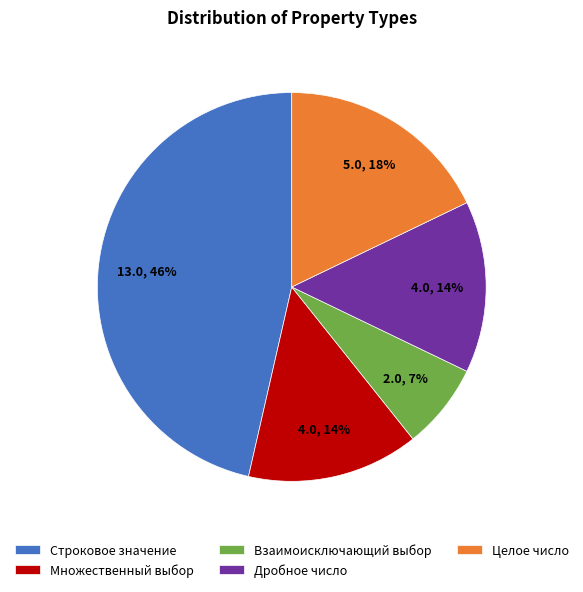

What is the largest slice in the pie chart?

Строковое значение